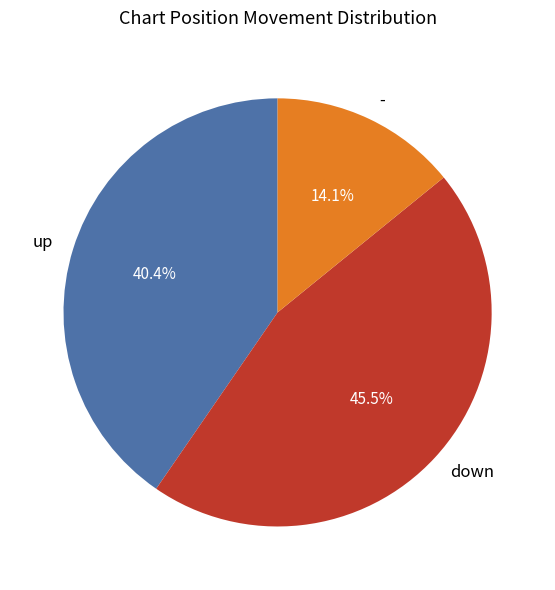

Does any single category account for the majority?

No